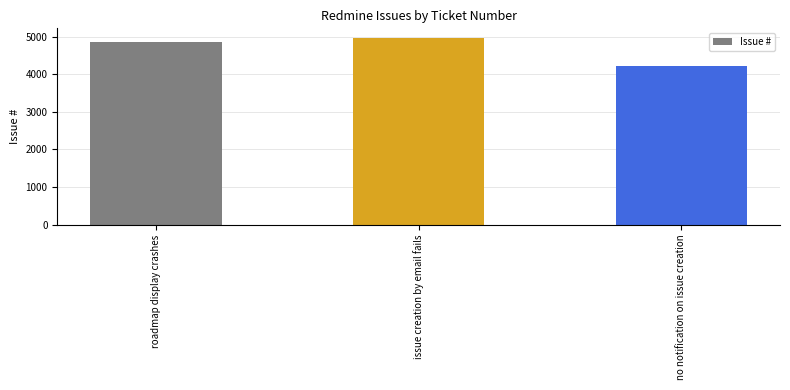

What is the label of the 3rd bar from the right?

roadmap display crashes